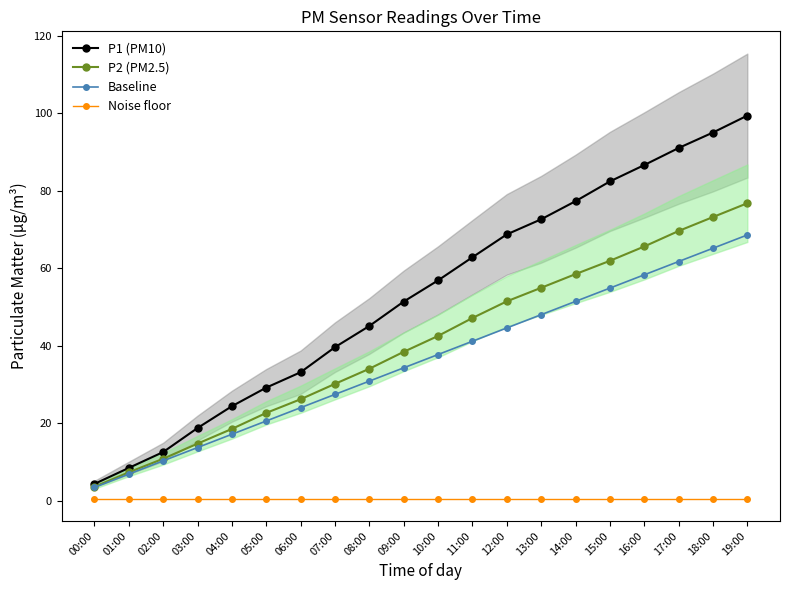

True or false: Noise floor and Baseline cross at least once.

False